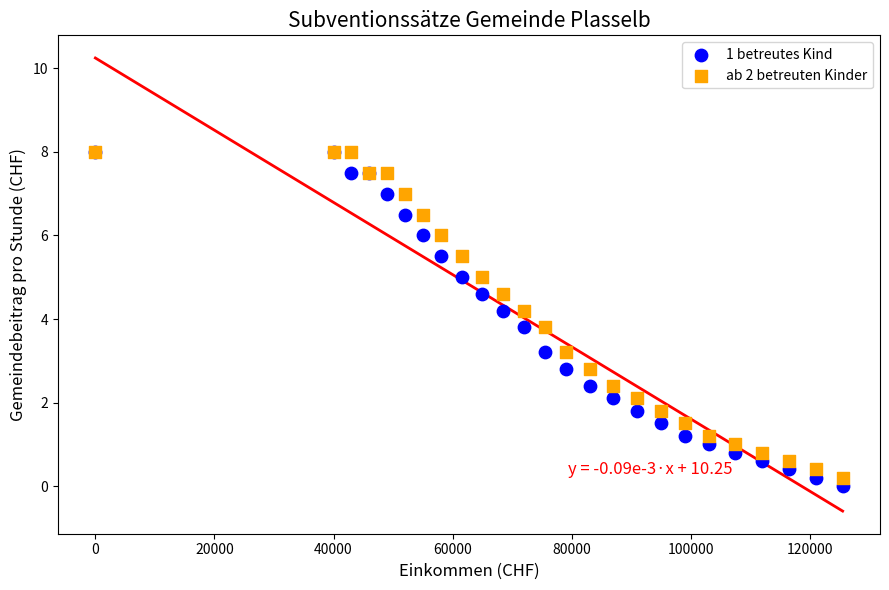

What are all the series names shown in the legend?

1 betreutes Kind, ab 2 betreuten Kinder